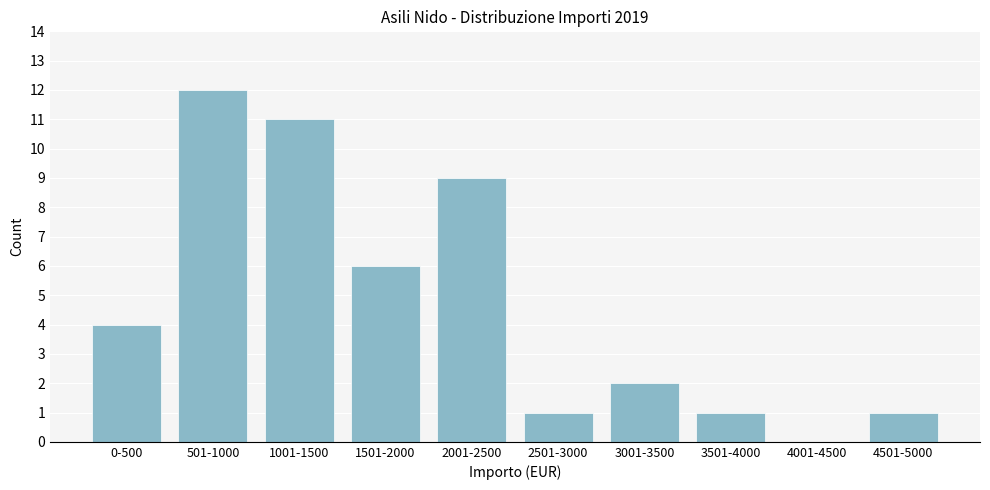

Reading left to right, list all the values displayed in this chart.

0-500=4	501-1000=12	1001-1500=11	1501-2000=6	2001-2500=9	2501-3000=1	3001-3500=2	3501-4000=1	4001-4500=0	4501-5000=1